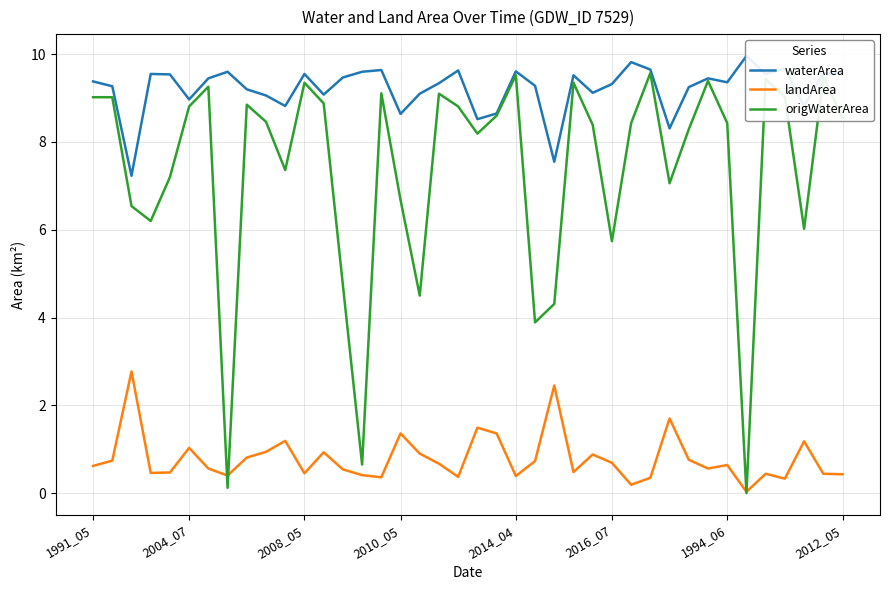

True or false: landArea and origWaterArea intersect in this chart.

True